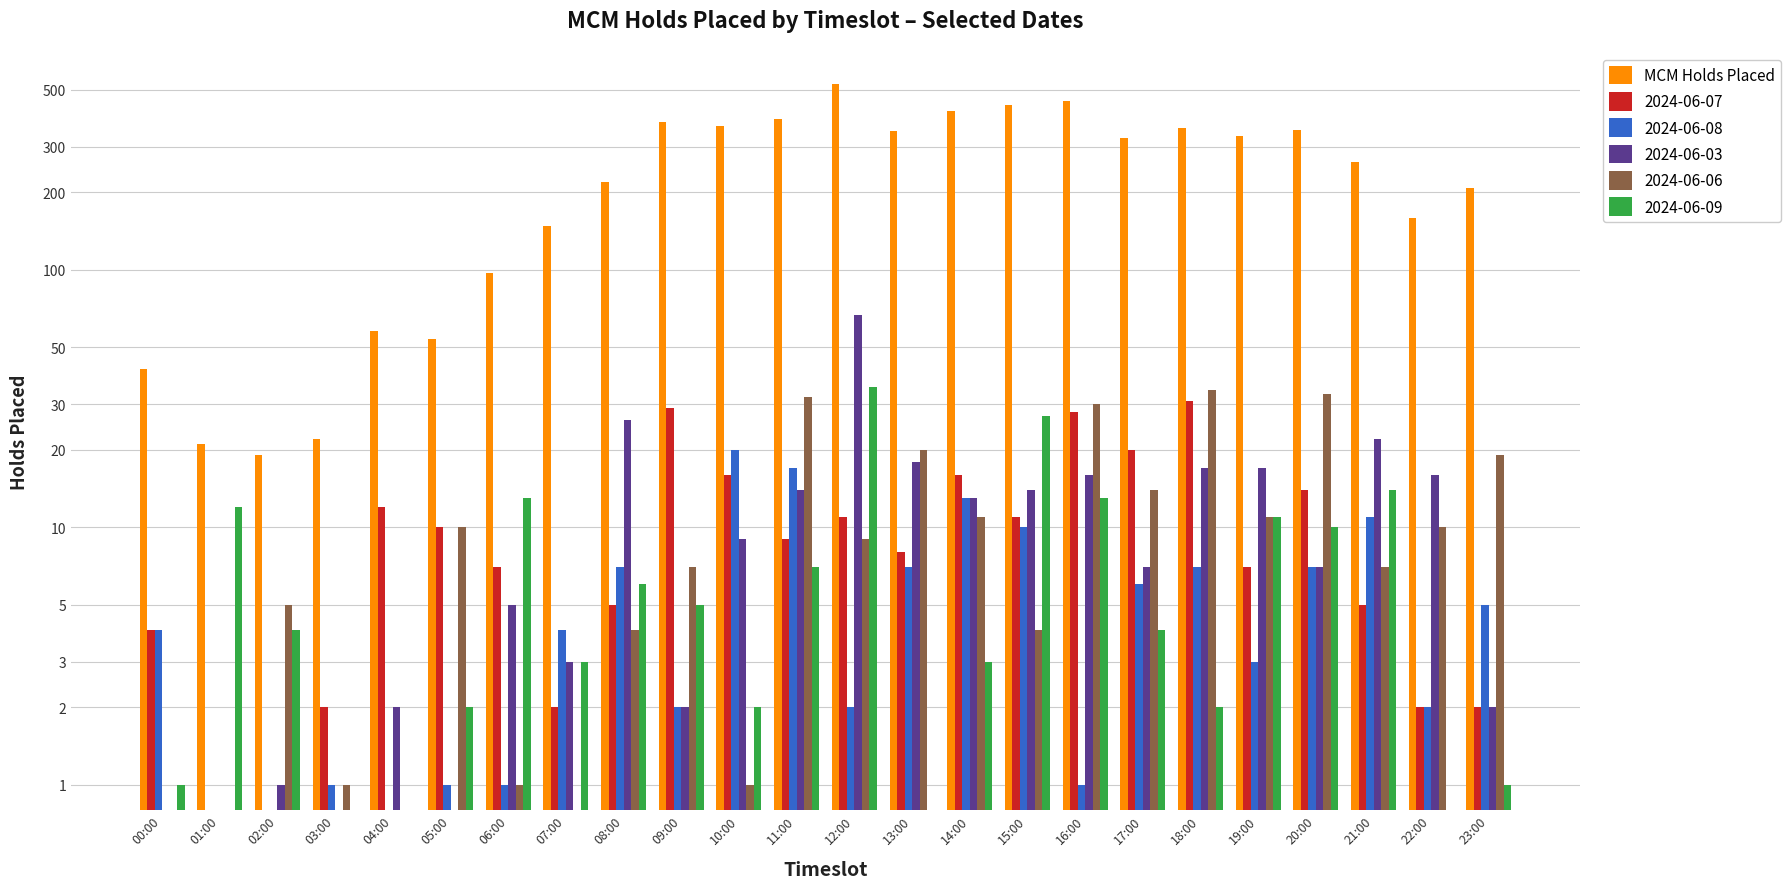

Reading right to left, transcribe all the data shown in this chart.

208	159	262	348	330	354	325	453	434	412	346	525	383	361	376	219	148	97	54	58	22	19	21	41